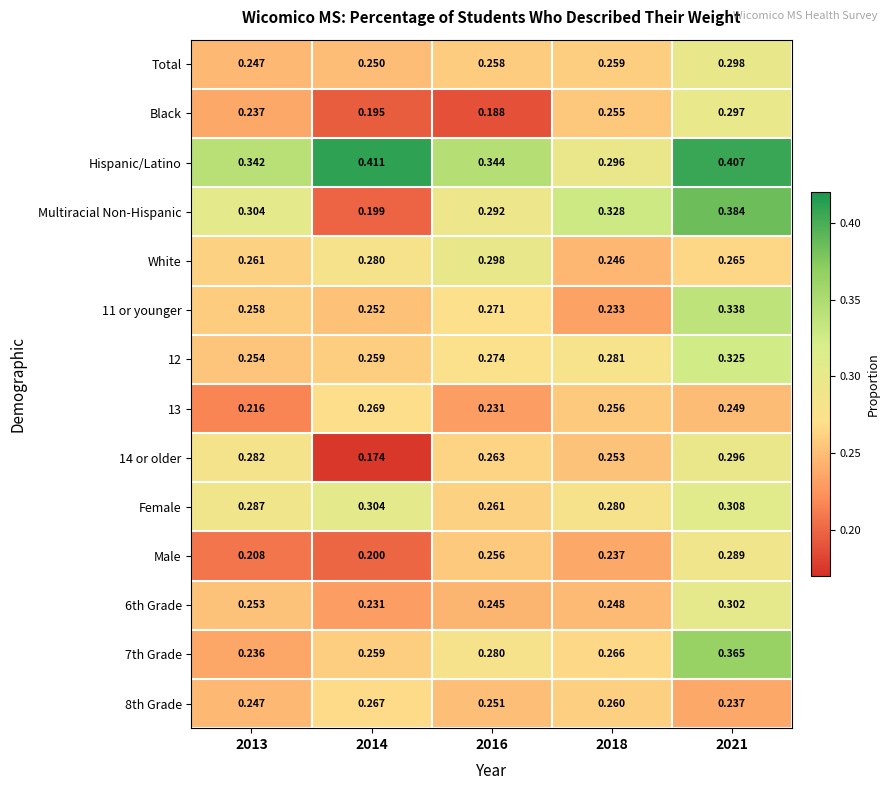

Is the value of Black at 2013 greater than the value of 7th Grade at 2021?

No